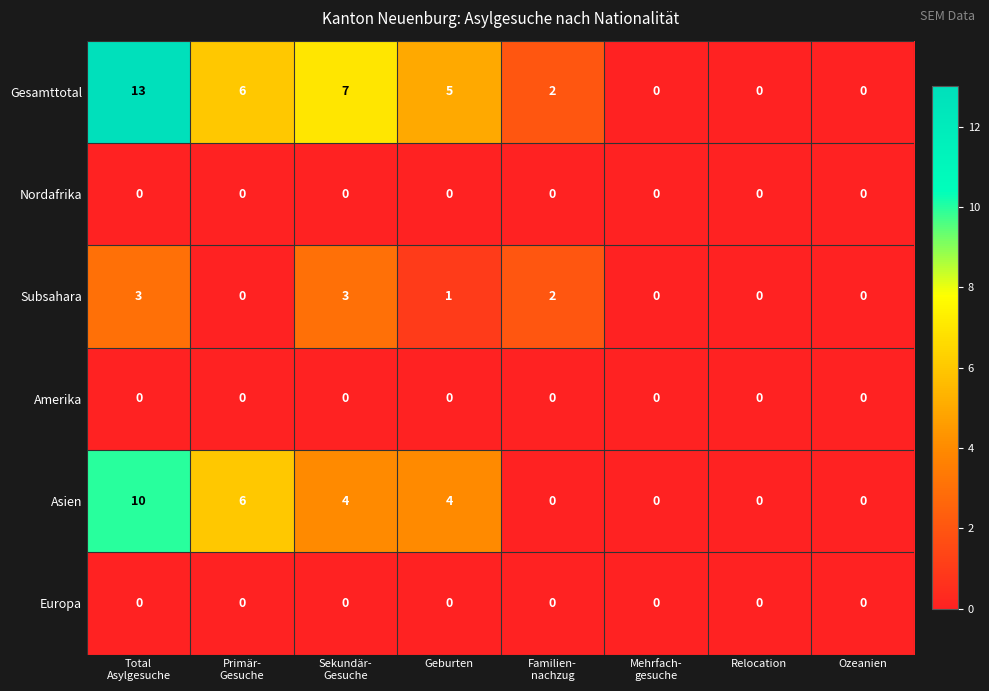

Which series has the largest total across all categories?

Gesamttotal